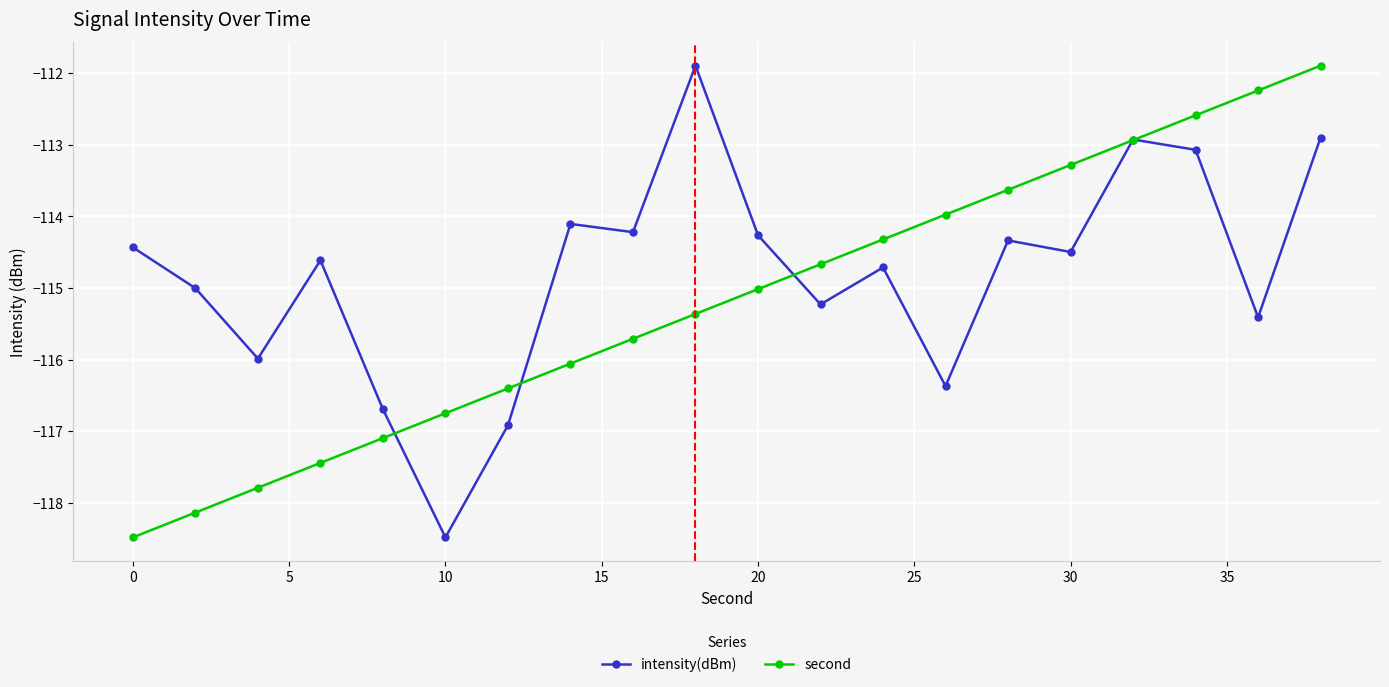

What is the lowest value of the second series?

-118.5